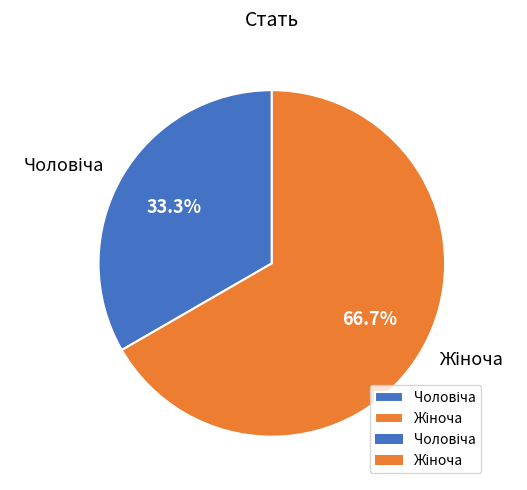

Is there any slice that represents more than half of the pie?

Yes